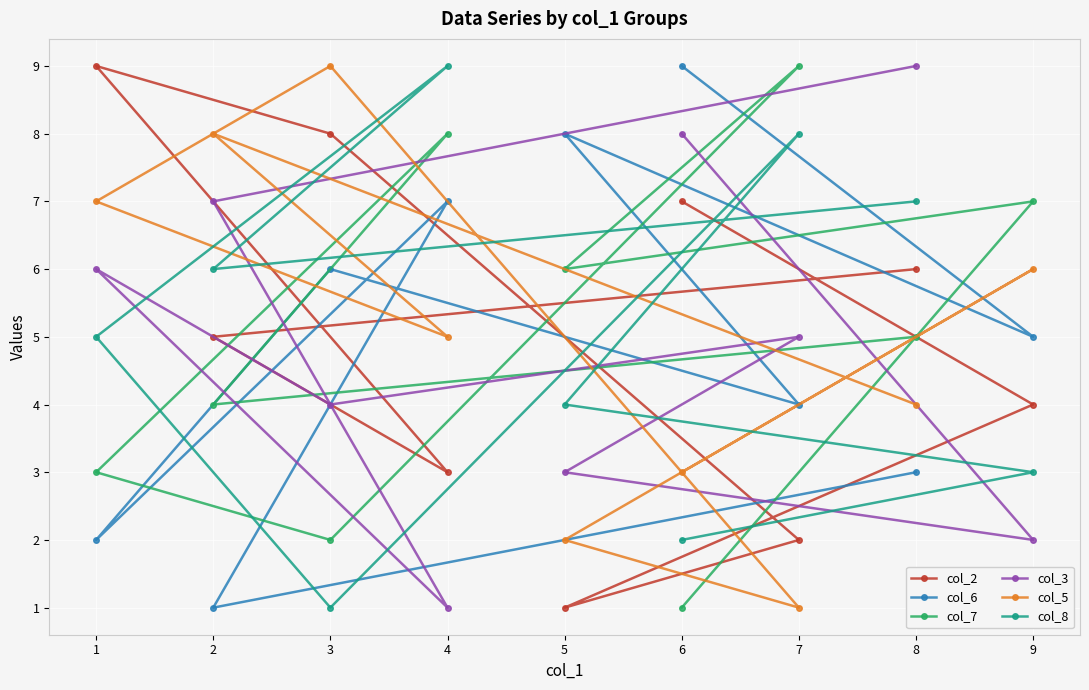

What is the difference between the maximum and minimum values in the col_7 series?

8